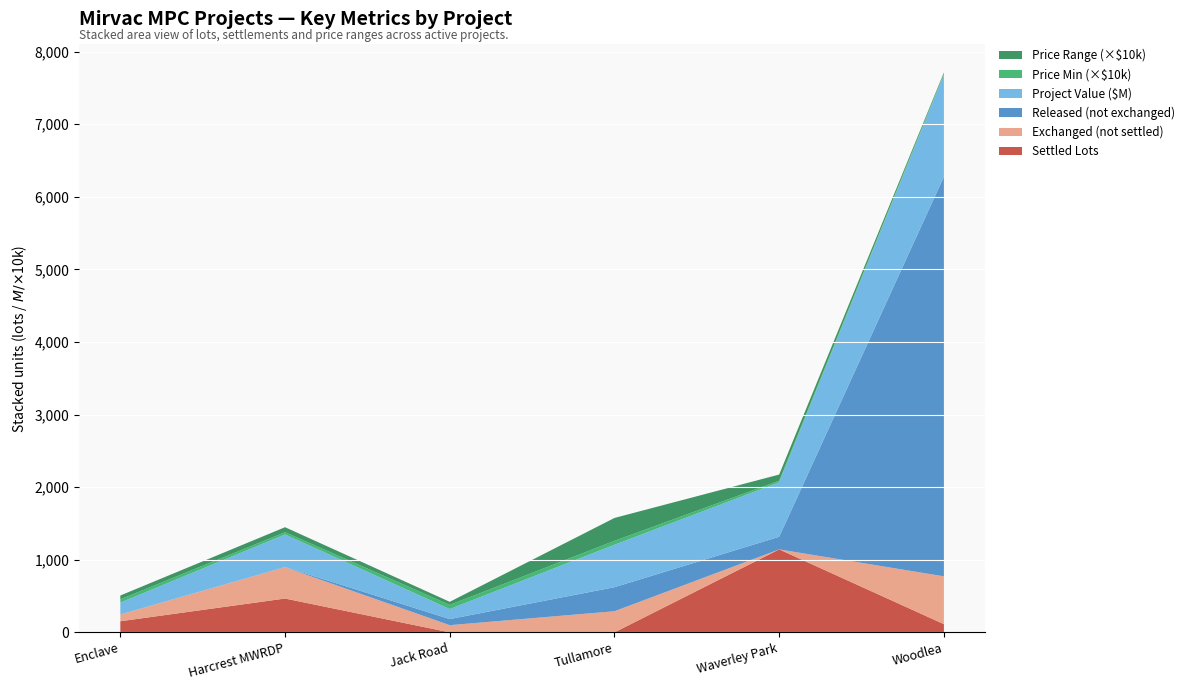

Reading left to right, extract all data points from this chart.

PROJECT VALUE (INCL. GST): Enclave=164.3	Harcrest MWRDP=448.7	Jack Road=138.2	Tullamore=585.2	Waverley Park=749.8	Woodlea=1406.3
TOTAL LOTS: Enclave=246.0	Harcrest MWRDP=900.0	Jack Road=183.0	Tullamore=622.0	Waverley Park=1317.0	Woodlea=6278.0
EXCHANGED: Enclave=246.0	Harcrest MWRDP=898.0	Jack Road=99.0	Tullamore=291.0	Waverley Park=1143.0	Woodlea=772.0
PRICE MIN: Enclave=445000.0	Harcrest MWRDP=310000.0	Jack Road=570000.0	Tullamore=540000.0	Waverley Park=225000.0	Woodlea=149000.0
SETTLED: Enclave=153.0	Harcrest MWRDP=466.0	Jack Road=0.0	Tullamore=0.0	Waverley Park=1143.0	Woodlea=113.0
PRICE MAX: Enclave=975000.0	Harcrest MWRDP=1000000.0	Jack Road=995000.0	Tullamore=3690000.0	Waverley Park=1075000.0	Woodlea=300000.0